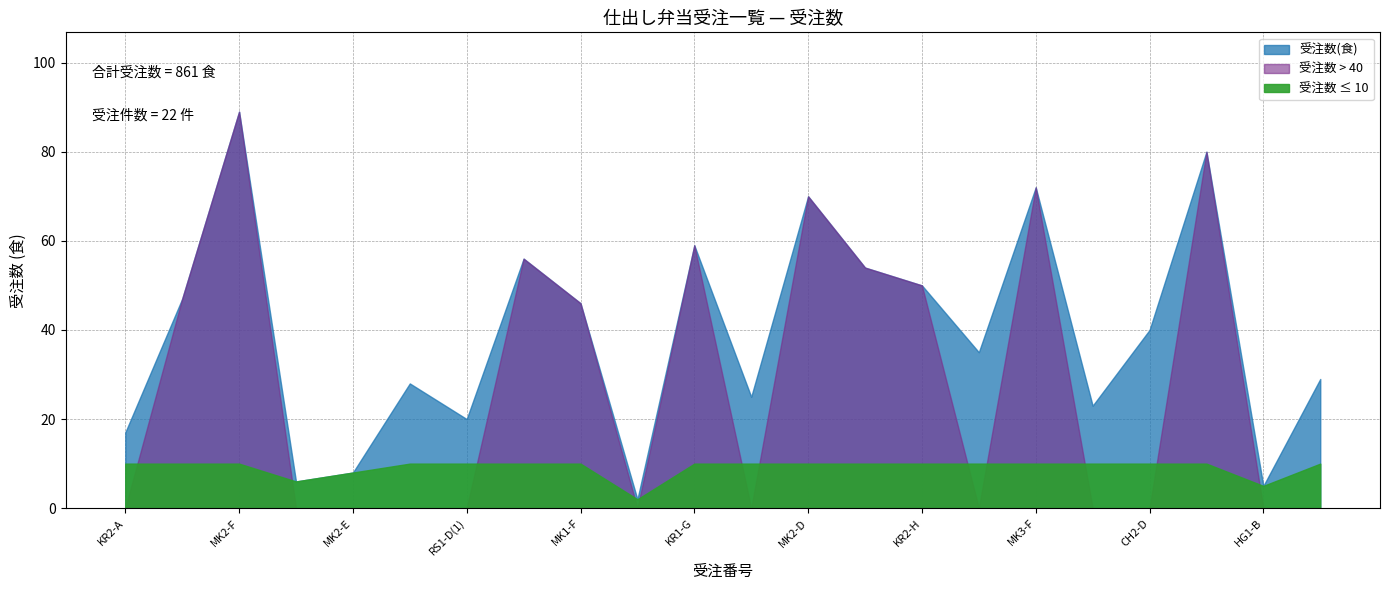

What is the smallest value displayed?

2